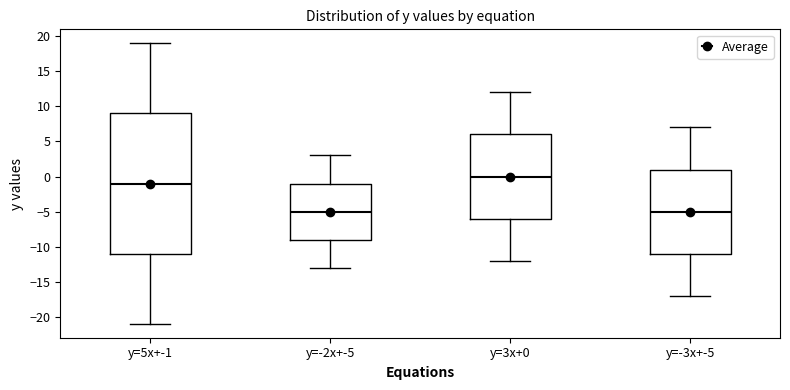

Comparing the boxes themselves (not the whiskers), which one is the tallest?

y=5x+-1